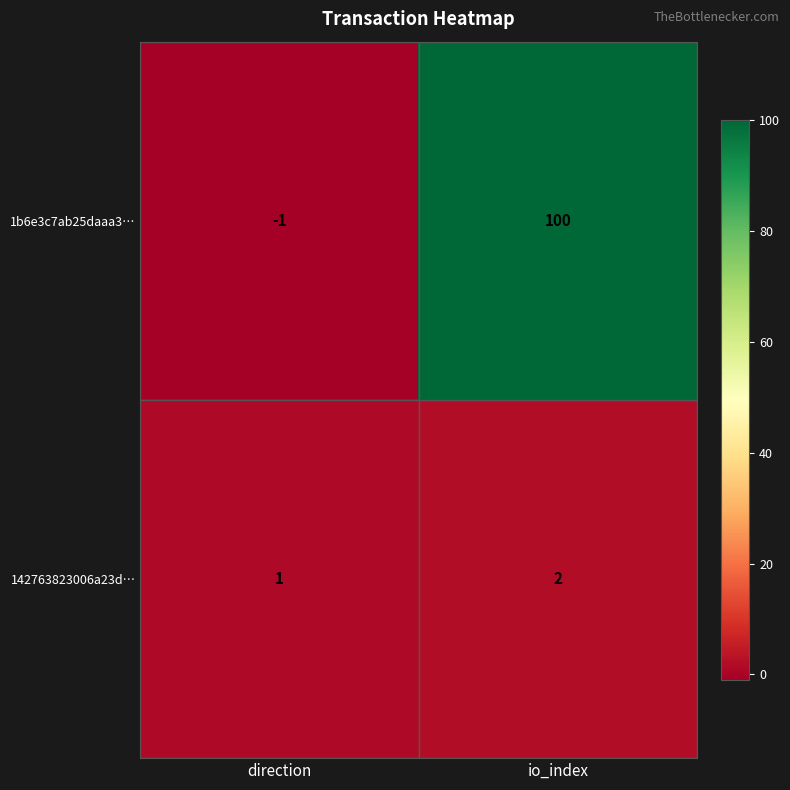

What is the greatest value displayed?

100